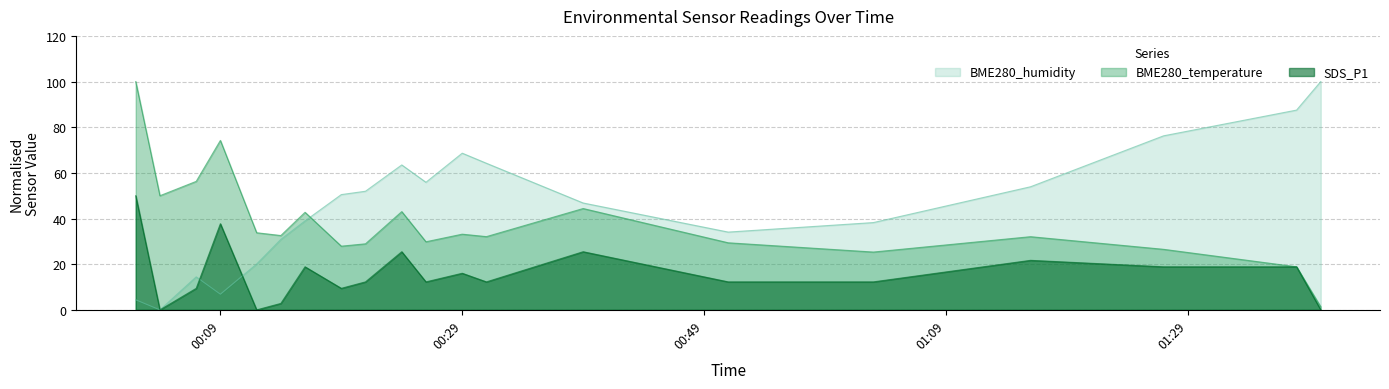

What is the sum of all BME280_temperature values?

762.4